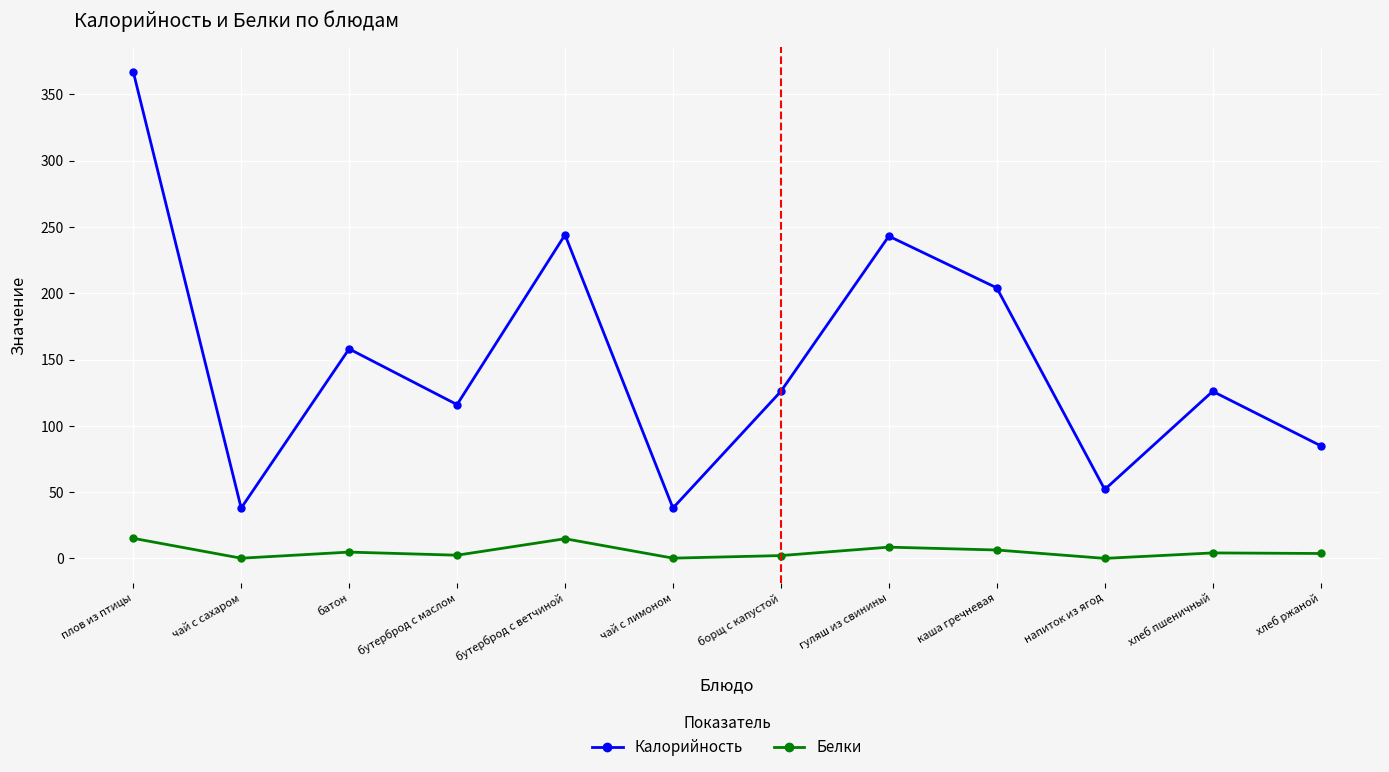

Does the chart have visible grid lines?

Yes